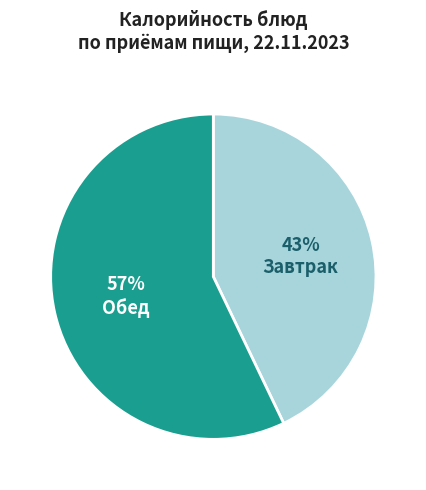

To the nearest percent, what is the average slice percentage?

50%